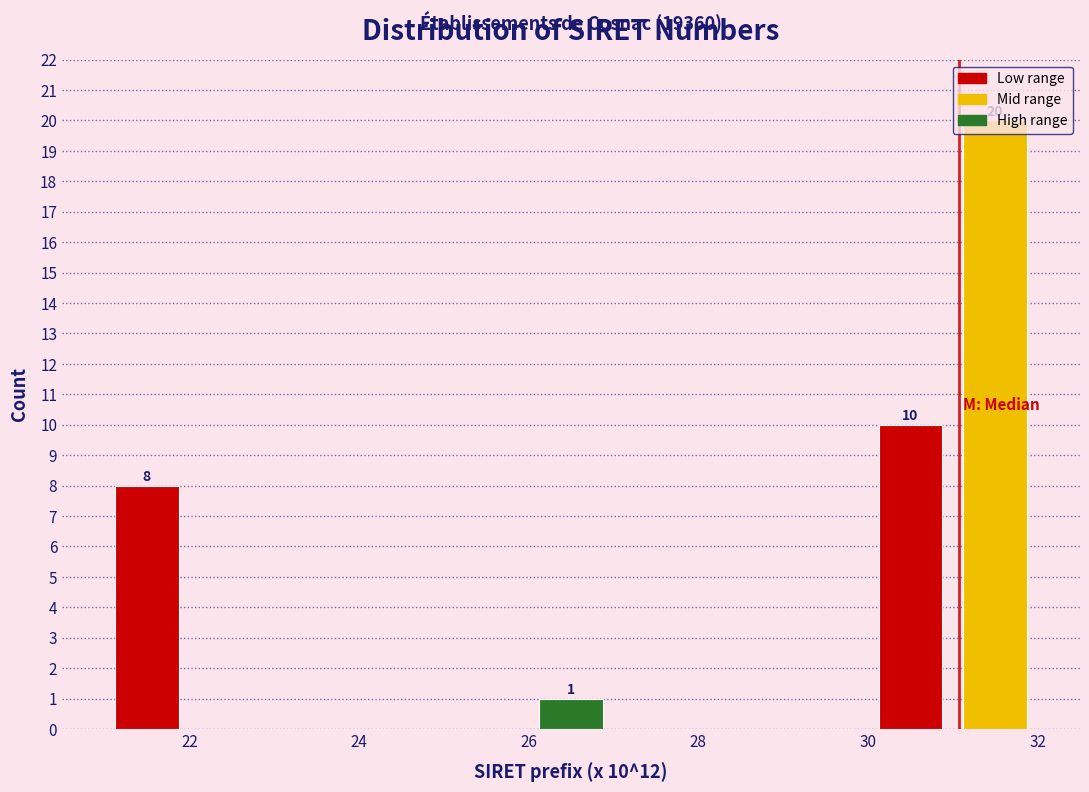

Which range on the x-axis has the tallest bar?

31 to 32